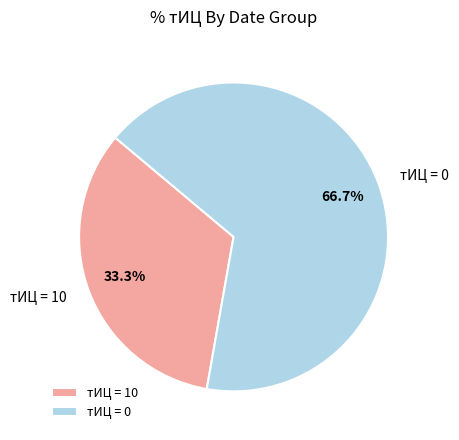

Which category has the smallest portion of the pie?

тИЦ = 10